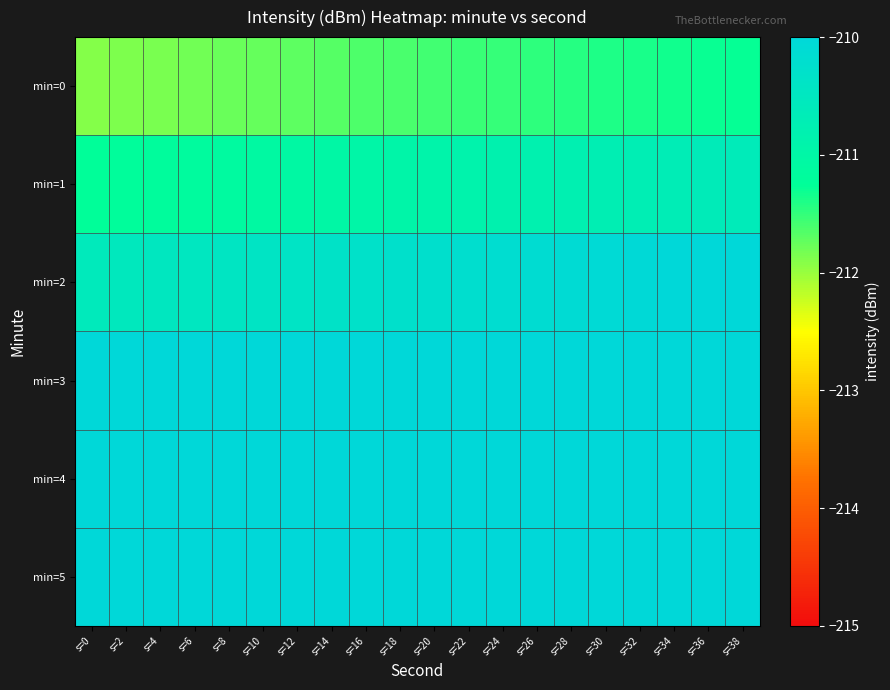

What is the smallest value displayed?

-211.9